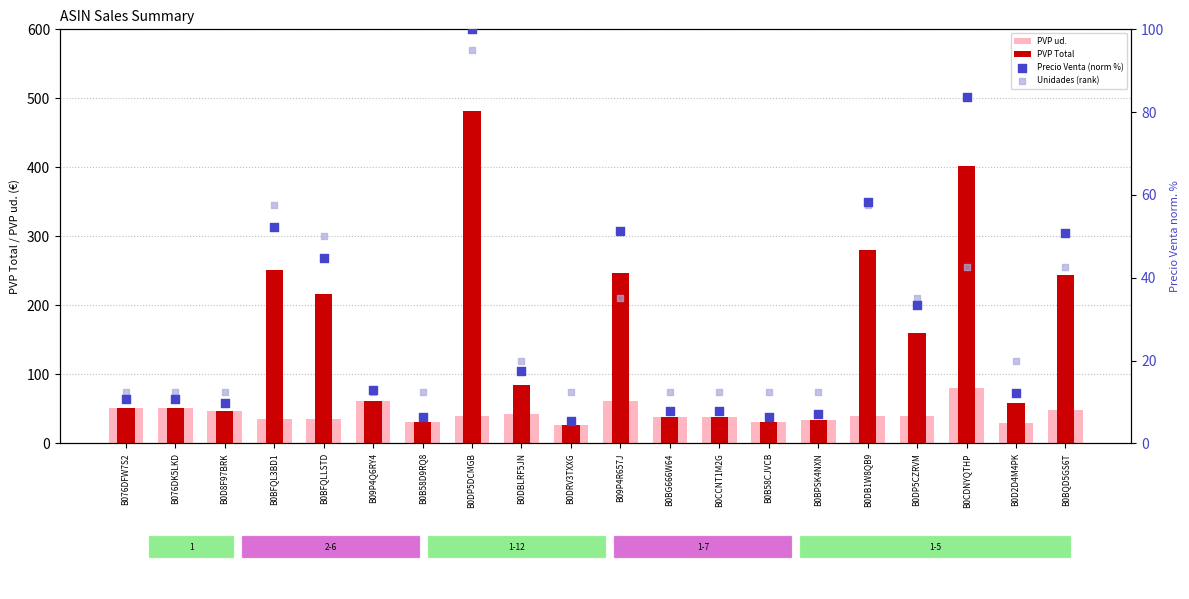

What are all the series names shown in the legend?

PVP ud., PVP Total, Precio Venta (norm %), Unidades (rank)